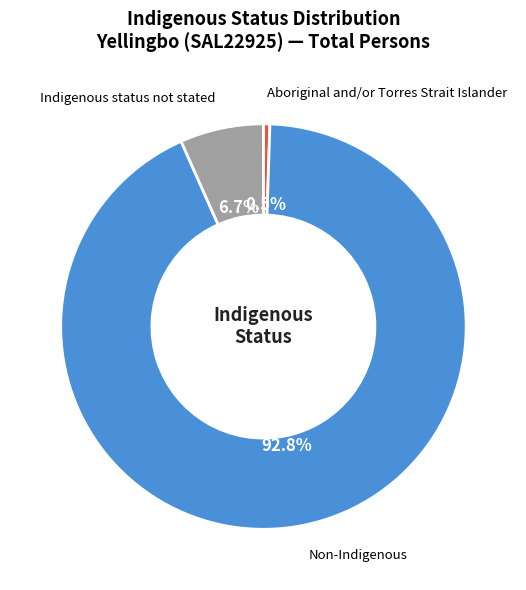

Does any single category account for the majority?

Yes